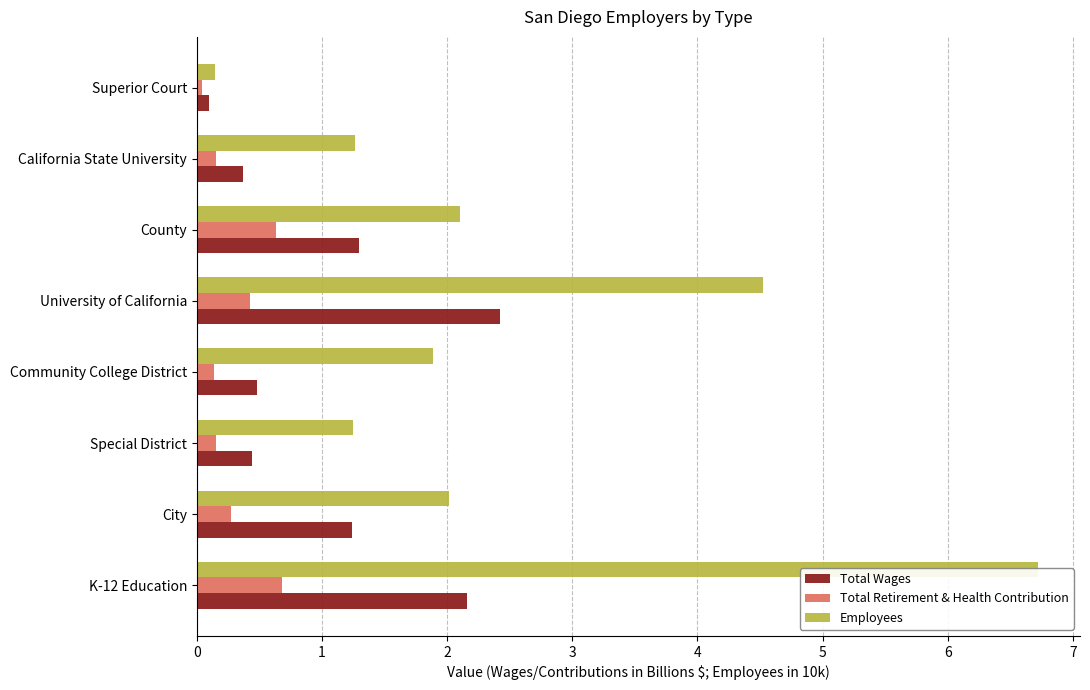

What is the difference between the second highest and minimum values in the Total Wages series?

2.1